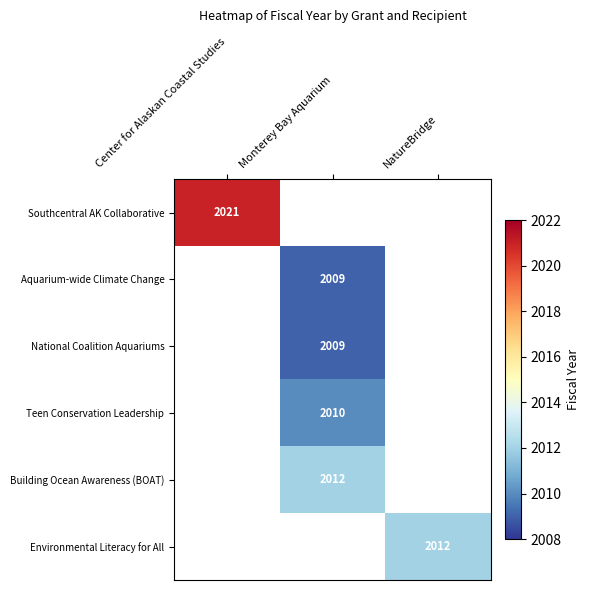

The value of National Coalition Aquariums at Monterey Bay Aquarium is 2009. True or false?

True